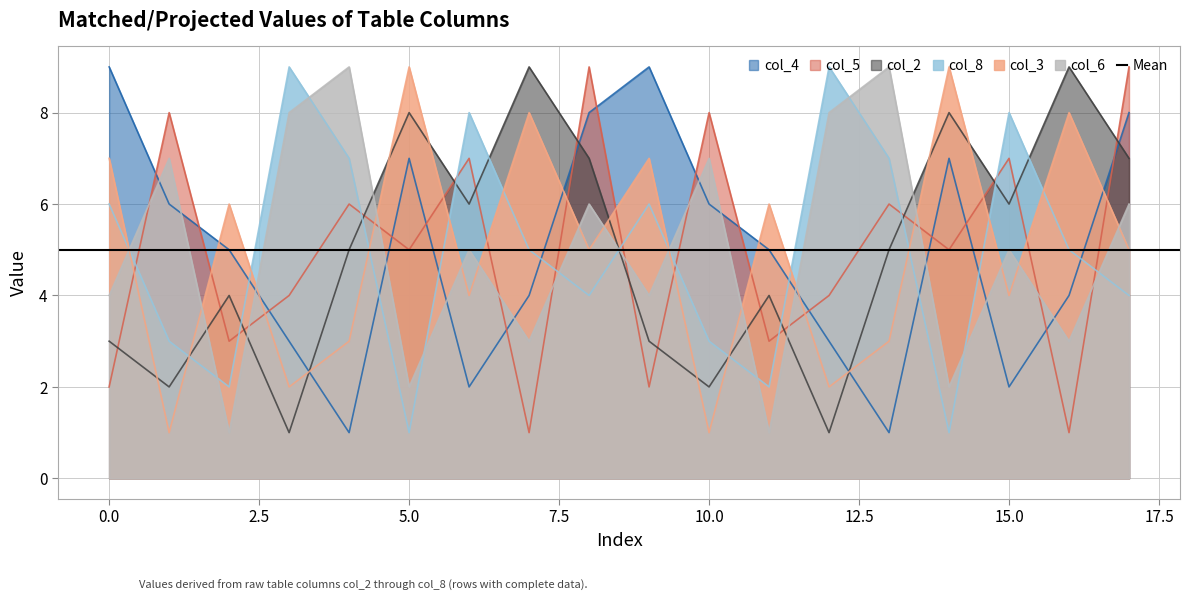

The value of col_5 at 5.0 is 5. True or false?

True